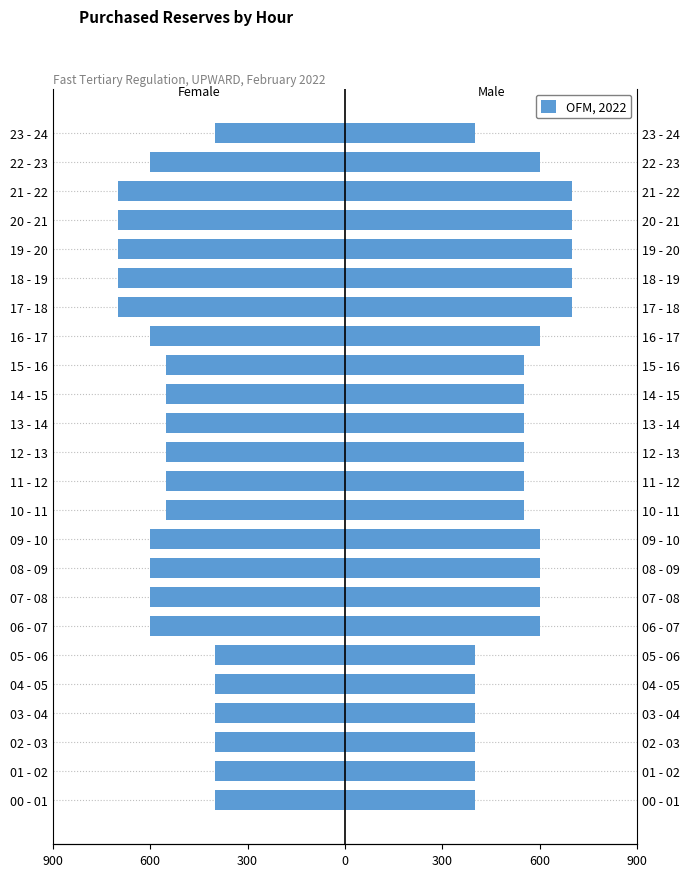

What is the difference between the highest and lowest values at 04 - 05?

800